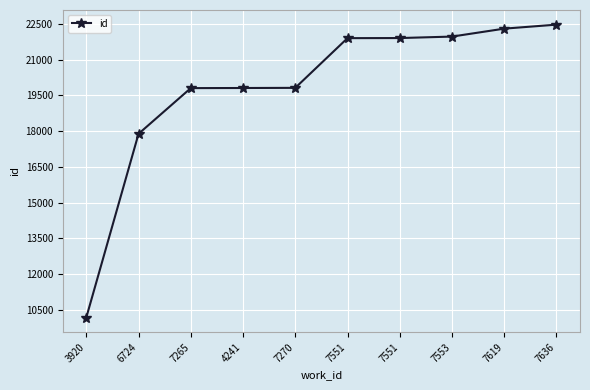

Does the chart have visible grid lines?

Yes